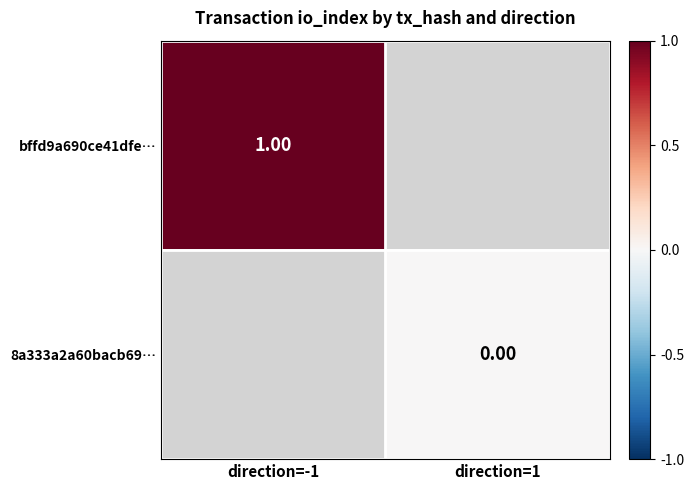

At which label does 8a333a2a60bacb69… reach its peak?

direction=-1